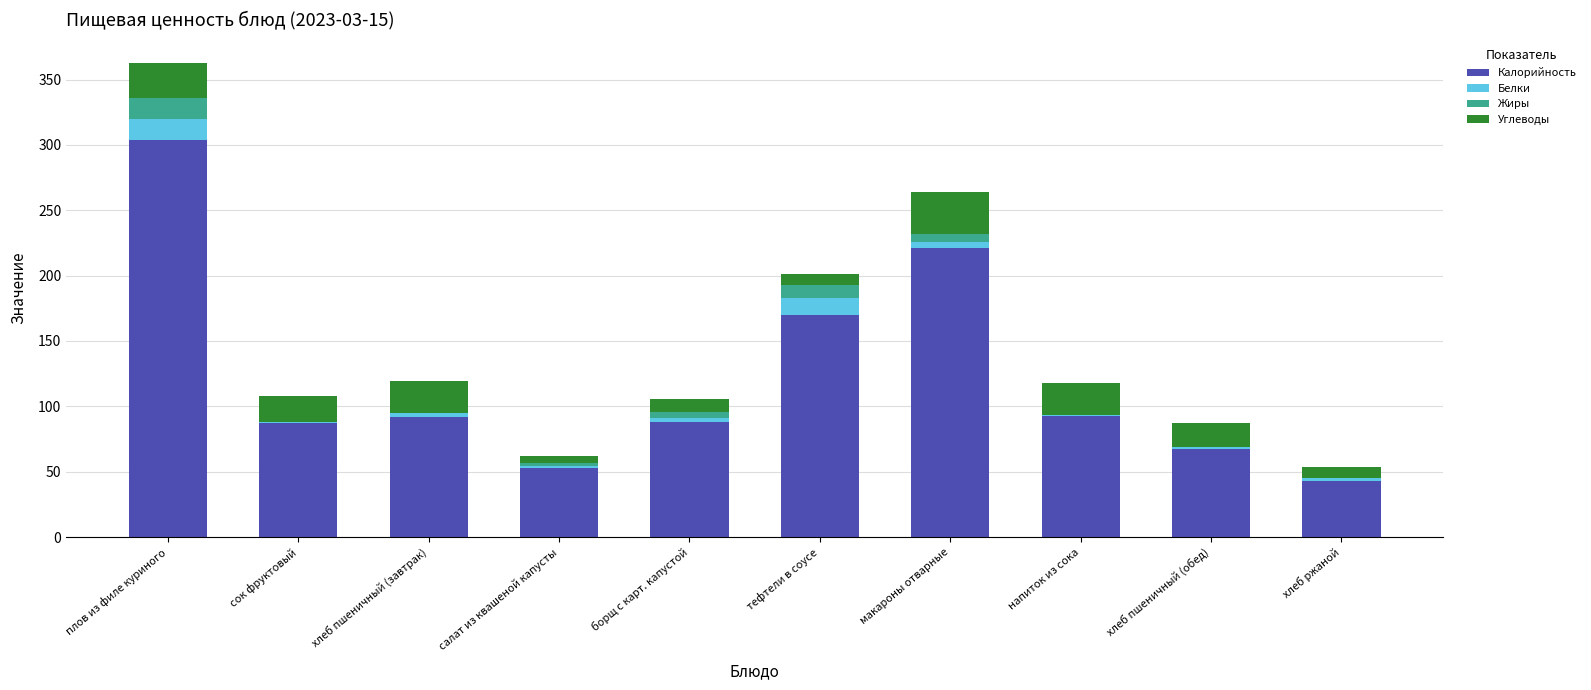

What is the sum of all Калорийность values?

1218.0